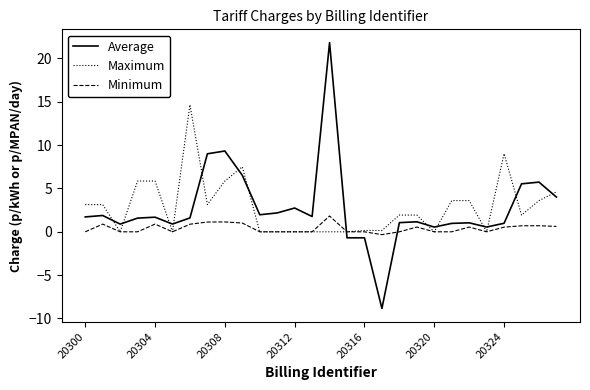

Rank the series by their maximum value, from highest to lowest.

Average, Maximum, Minimum